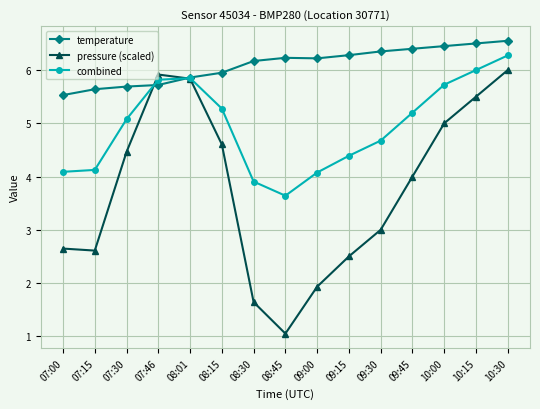

Does the chart display data point markers on the line(s)?

Yes